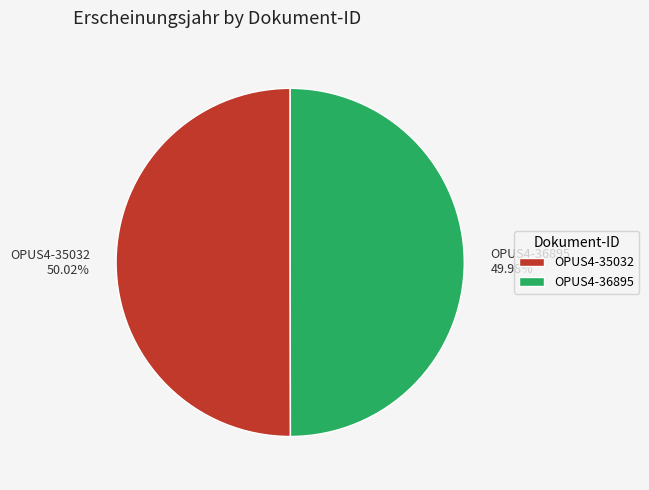

Approximately how many times larger is the value at OPUS4-35032 compared to OPUS4-36895?

1.0